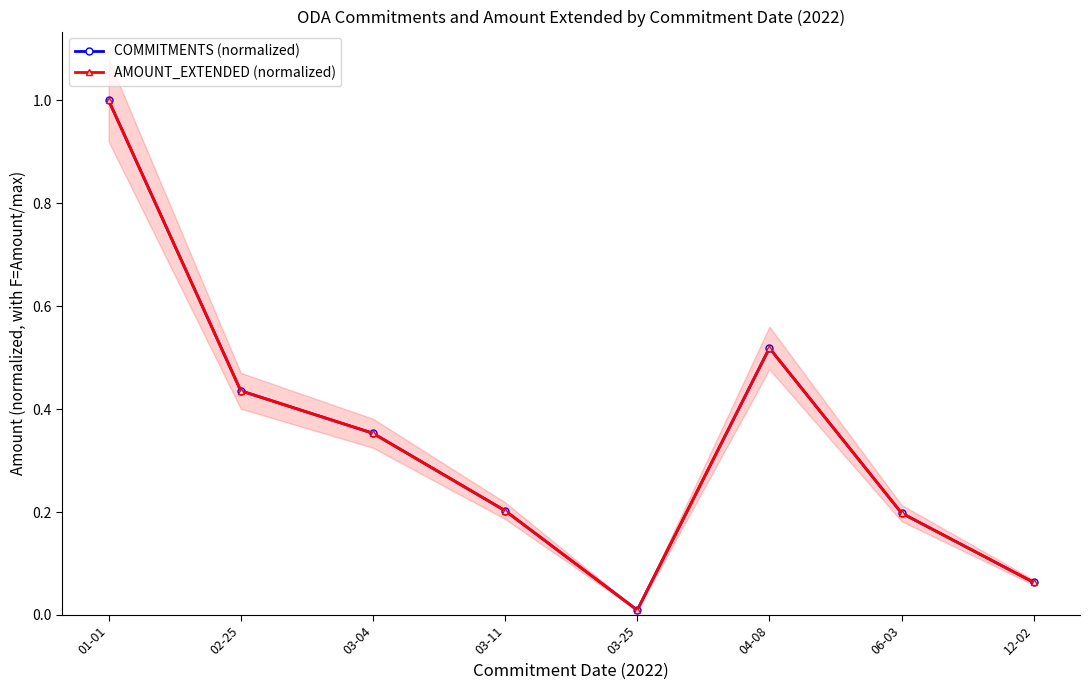

In AMOUNT_EXTENDED (normalized), how many points are lower than both neighbors (excluding endpoints)?

1